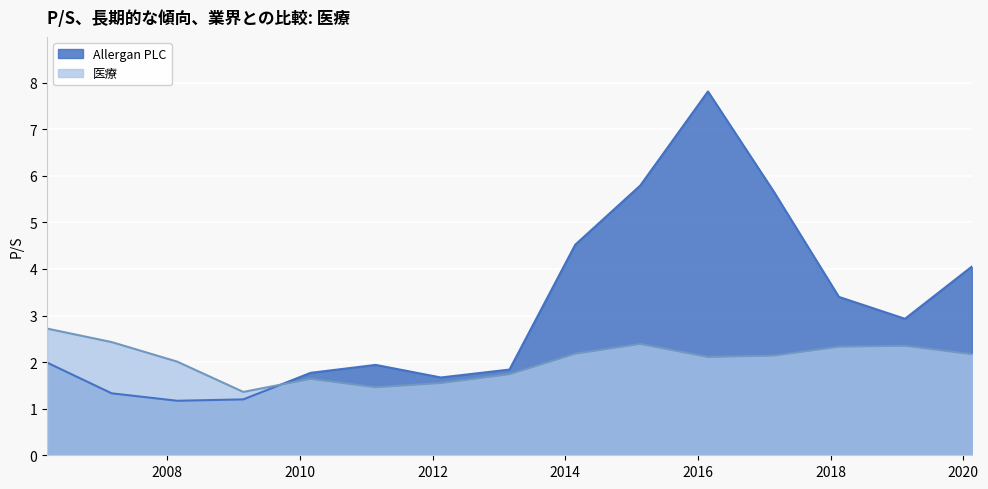

How many data points in 医療 are less than 2?

5